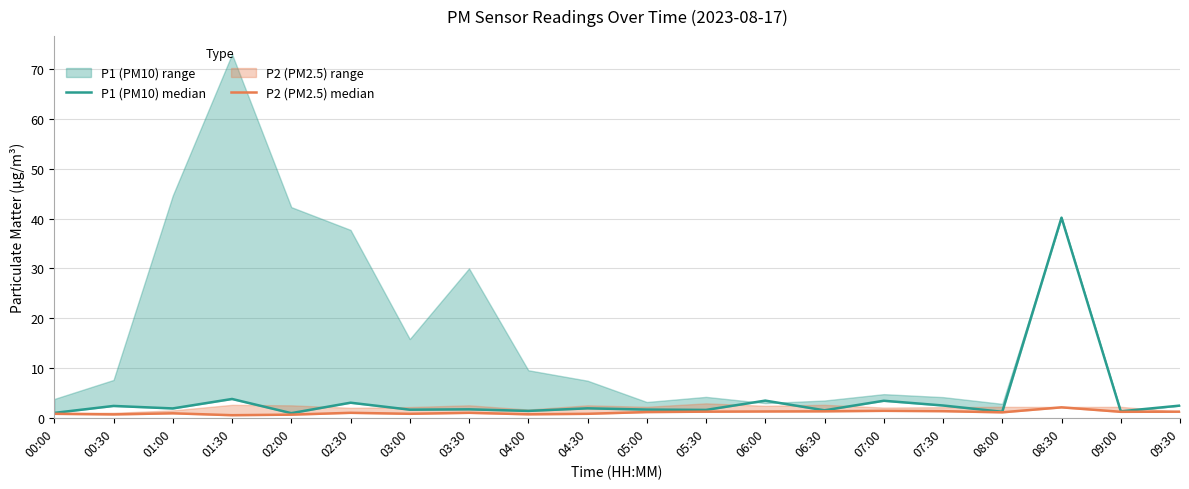

The value of P2 (PM2.5) median at 01:30 is 0.5. True or false?

True